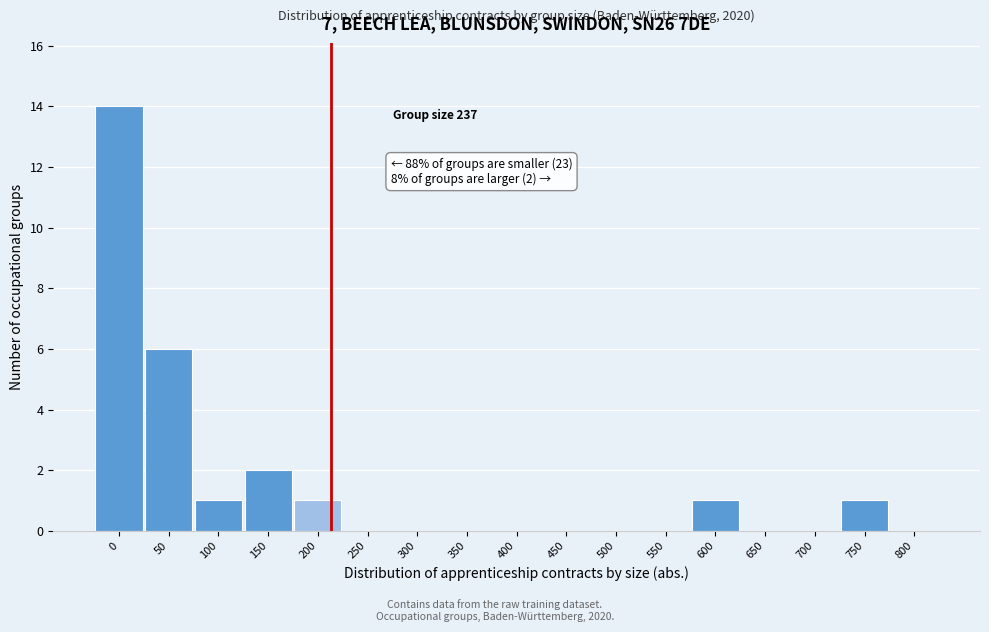

Reading left to right, extract all data points from this chart.

0=14	50=6	100=1	150=2	200=1	250=0	300=0	350=0	400=0	450=0	500=0	550=0	600=1	650=0	700=0	750=1	800=0